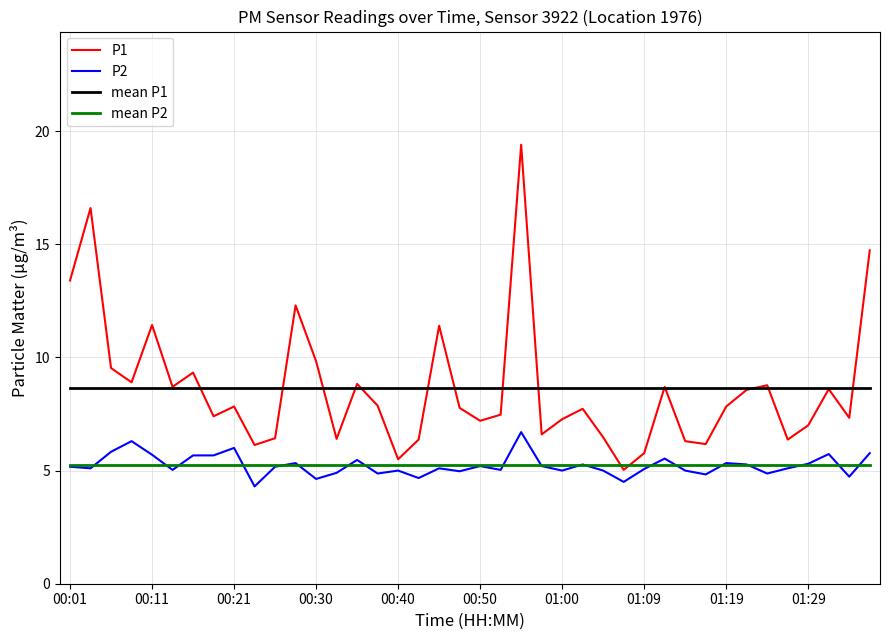

What is the greatest value displayed?

19.4